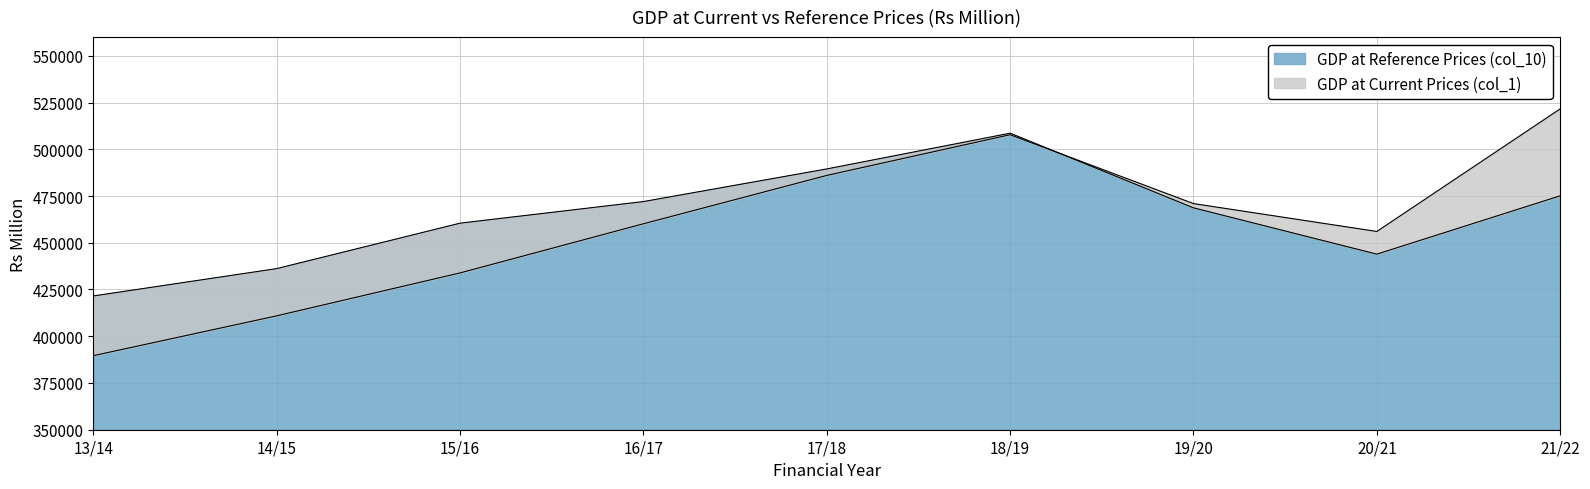

Which category has the highest value in the GDP at Reference Prices (col_10) series?

18/19